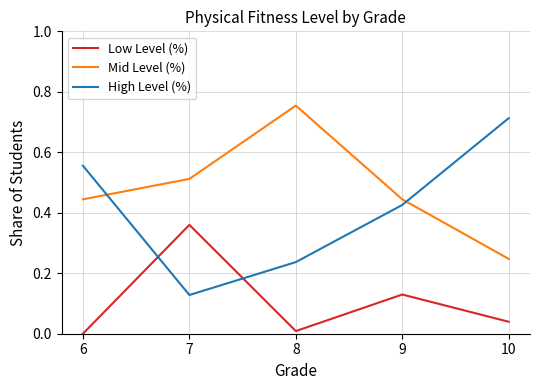

Does the chart have visible grid lines?

Yes